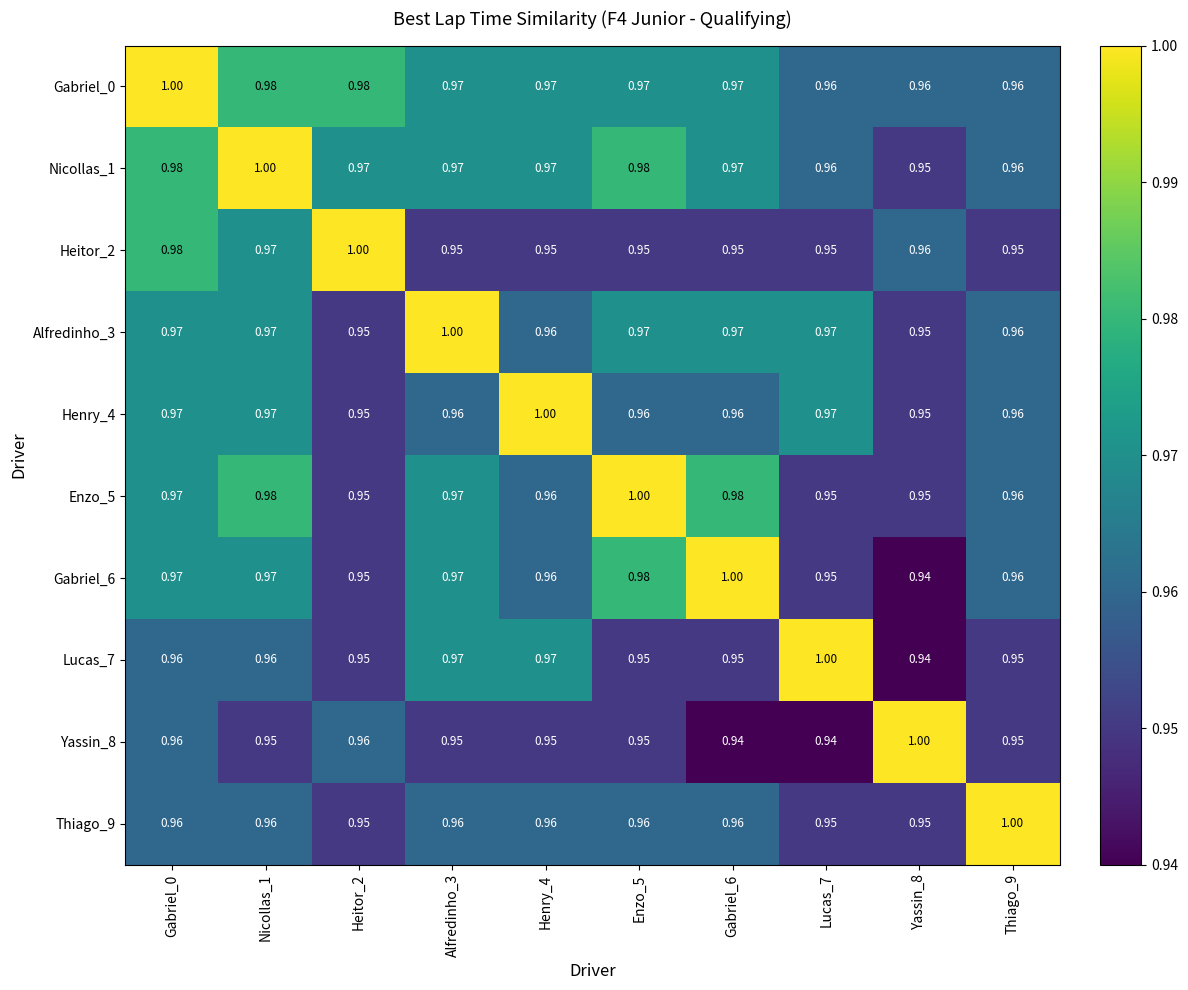

Is the value of Nicollas_1 at Enzo_5 greater than the value of Gabriel_6 at Yassin_8?

Yes